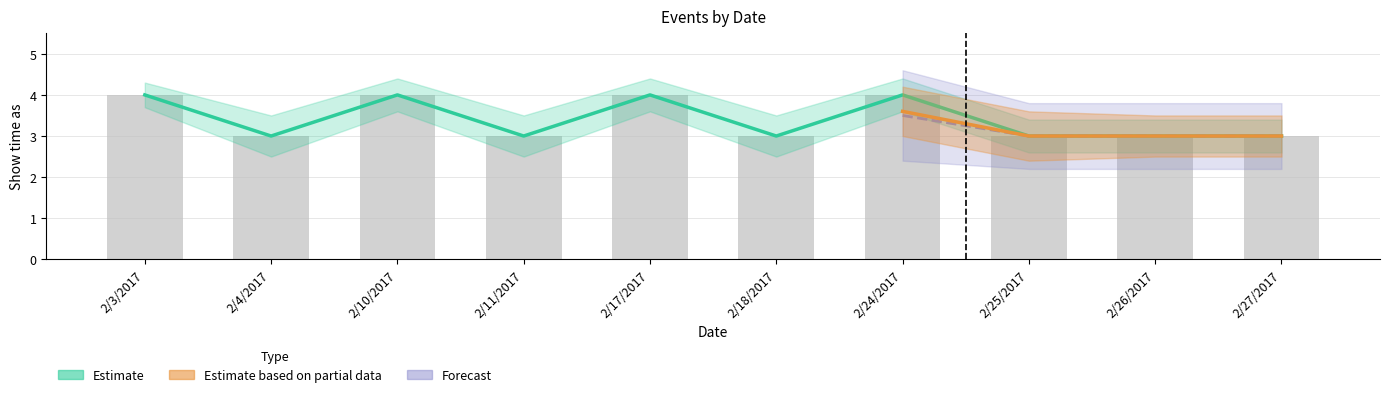

Rank the categories by Estimate value from highest to lowest.

2/3/2017, 2/10/2017, 2/17/2017, 2/24/2017, 2/4/2017, 2/11/2017, 2/18/2017, 2/25/2017, 2/26/2017, 2/27/2017